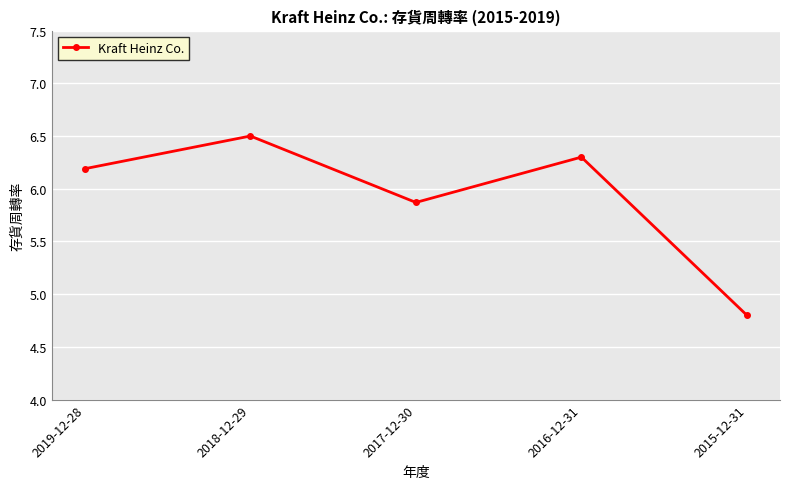

What is the label of the 4th point from the left?

2016-12-31